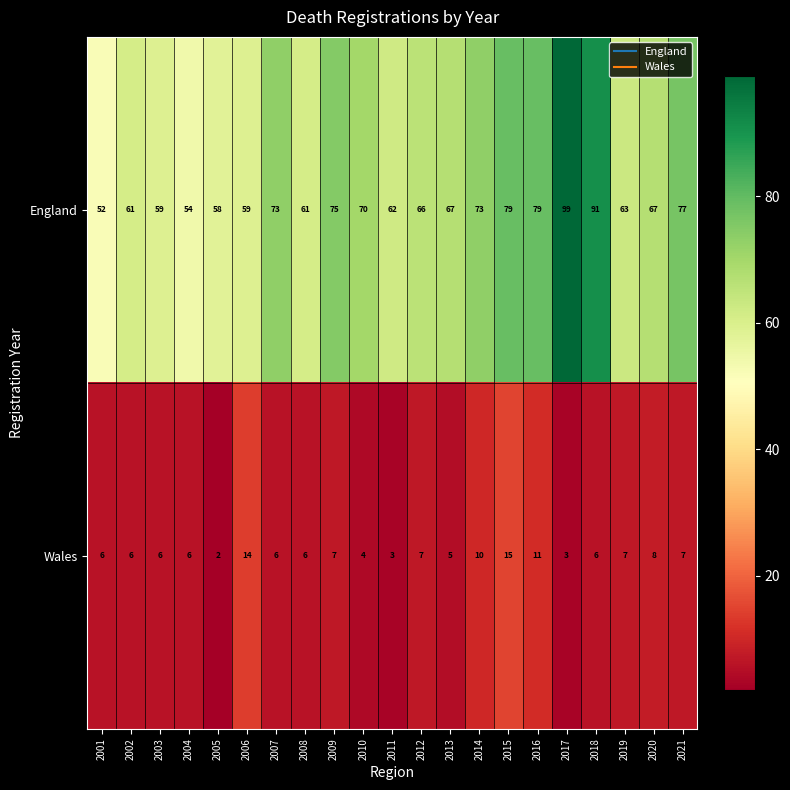

Read the Wales value at 2009, to the nearest 5.

5